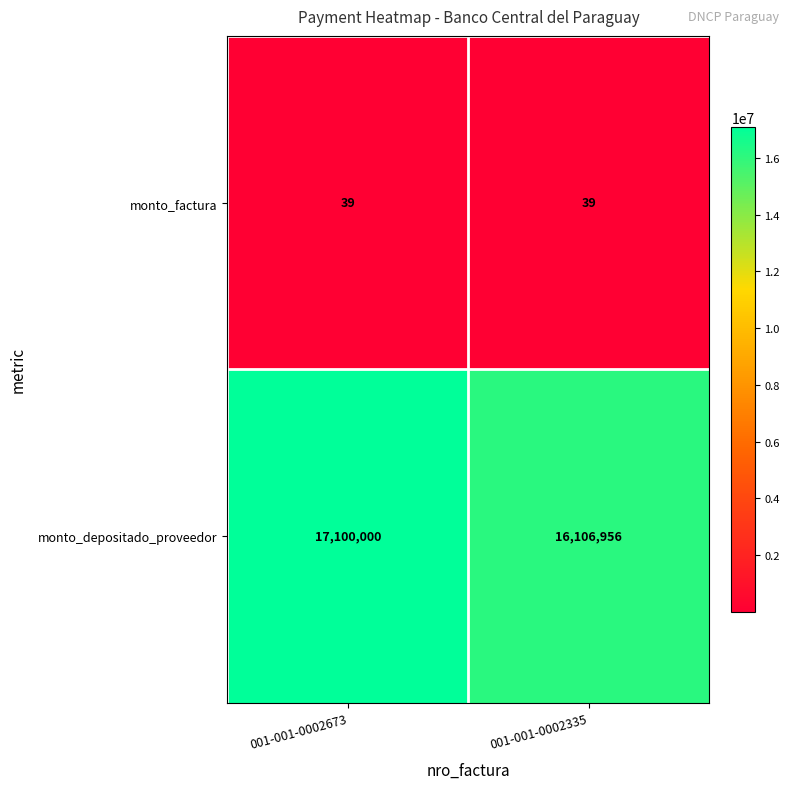

The value of monto_depositado_proveedor at 001-001-0002673 is 29890210. True or false?

False